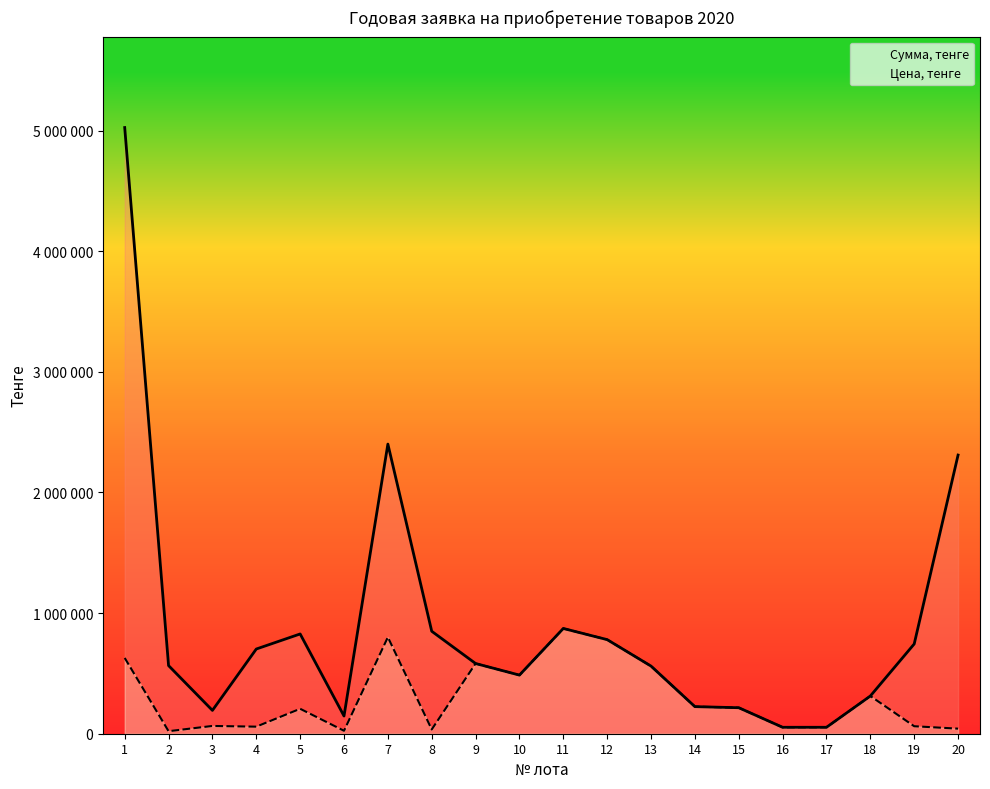

What is the total value across all series at 17?

106656.0